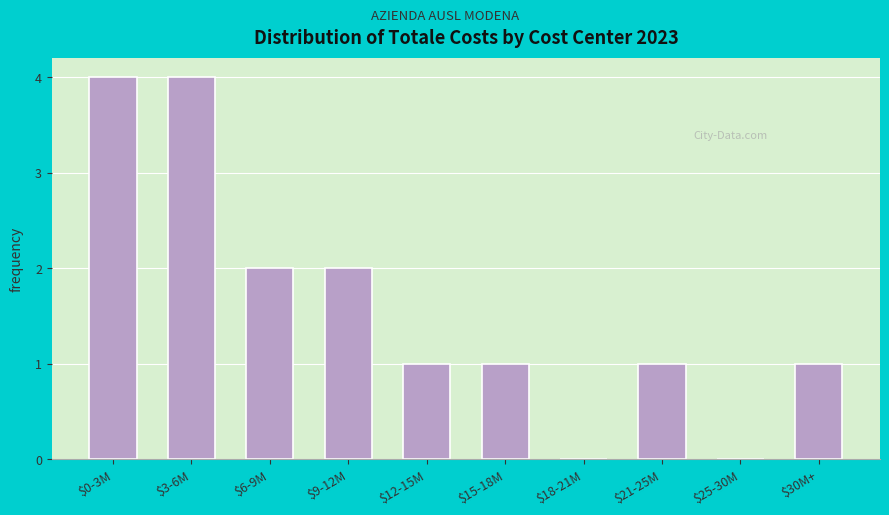

The value at $3-6M is 4. True or false?

True